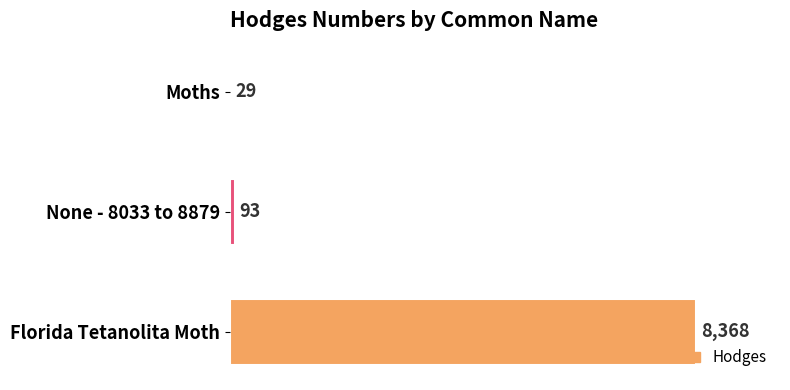

The value at Florida Tetanolita Moth is 14949.9. True or false?

False